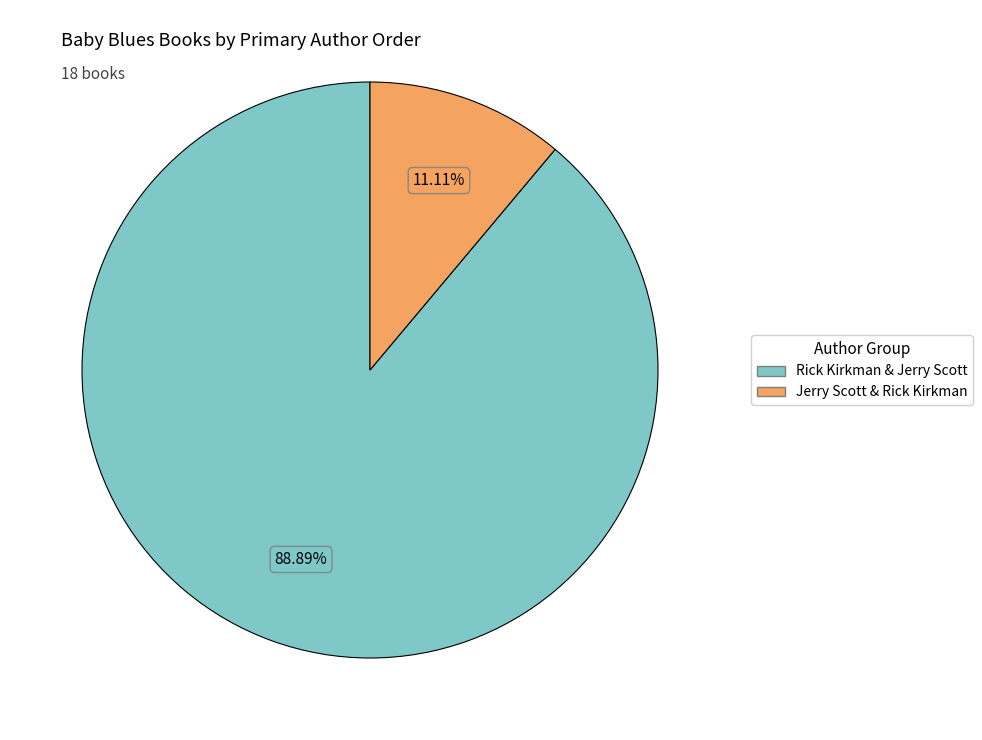

Between Jerry Scott & Rick Kirkman and Rick Kirkman & Jerry Scott, which is larger?

Rick Kirkman & Jerry Scott